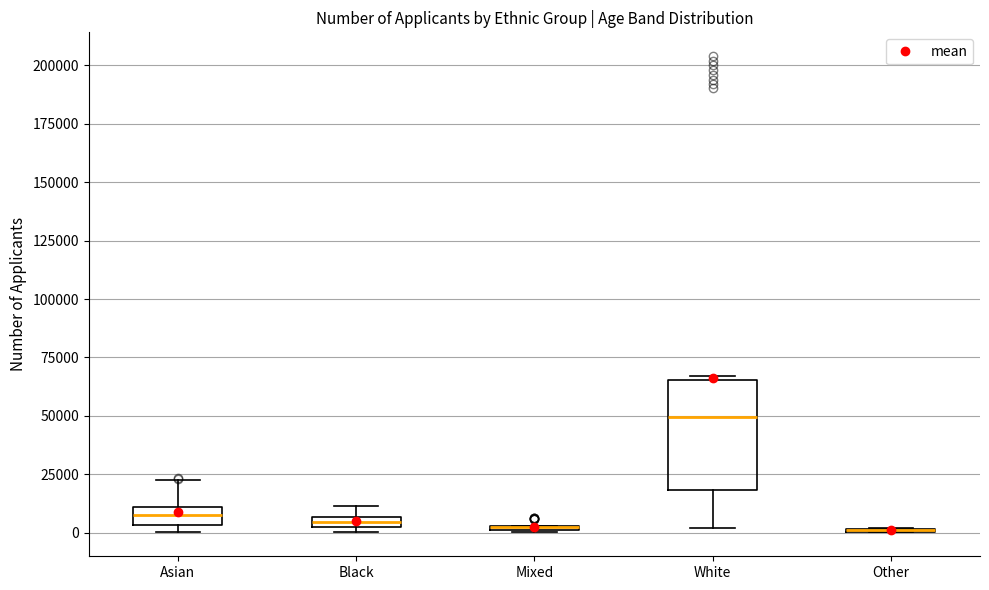

Where is the upper edge of the box for Black on the y-axis? The values are not printed on the chart, so give them approximately, as read against the axis.

5000